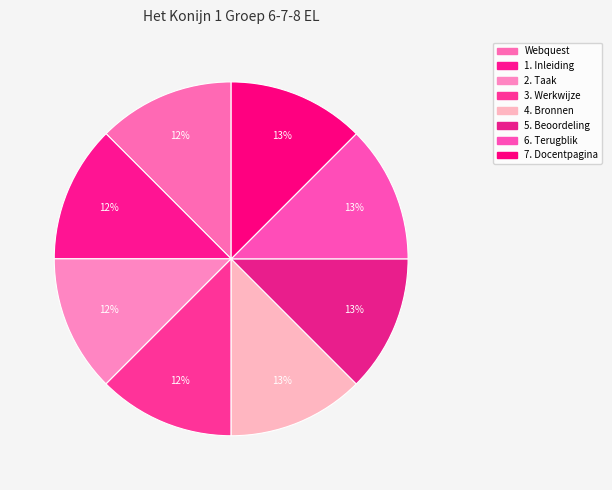

How many slices are in this pie chart?

8